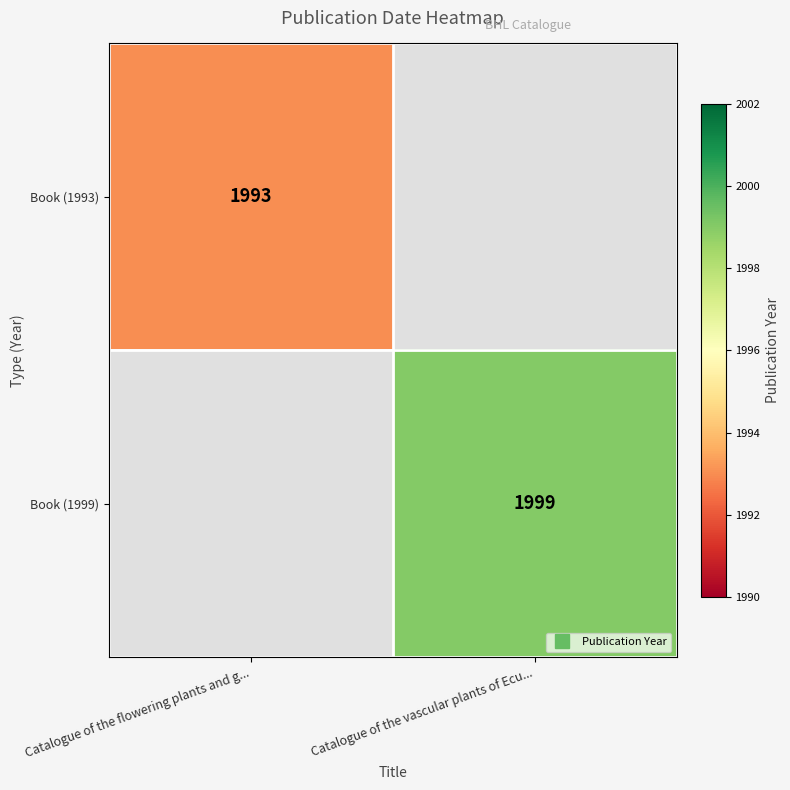

True or false: Book (1999) has a value of 2729.8 at Catalogue of the vascular plants of Ecu....

False